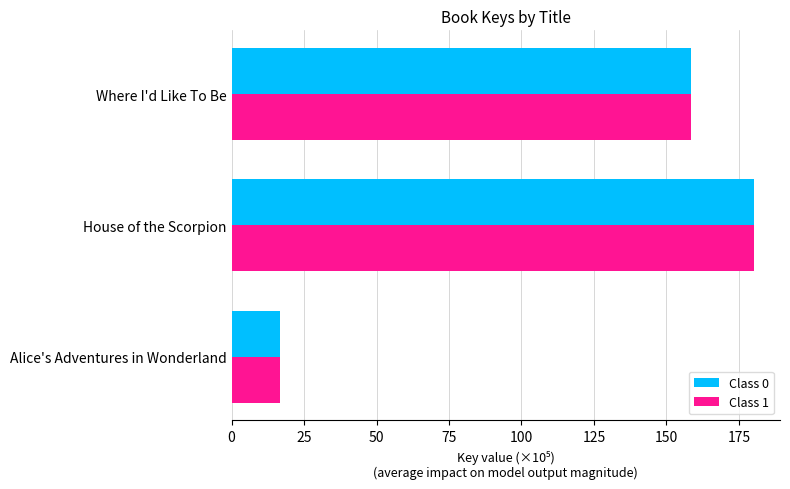

At which category is the sum across all series the highest?

House of the Scorpion